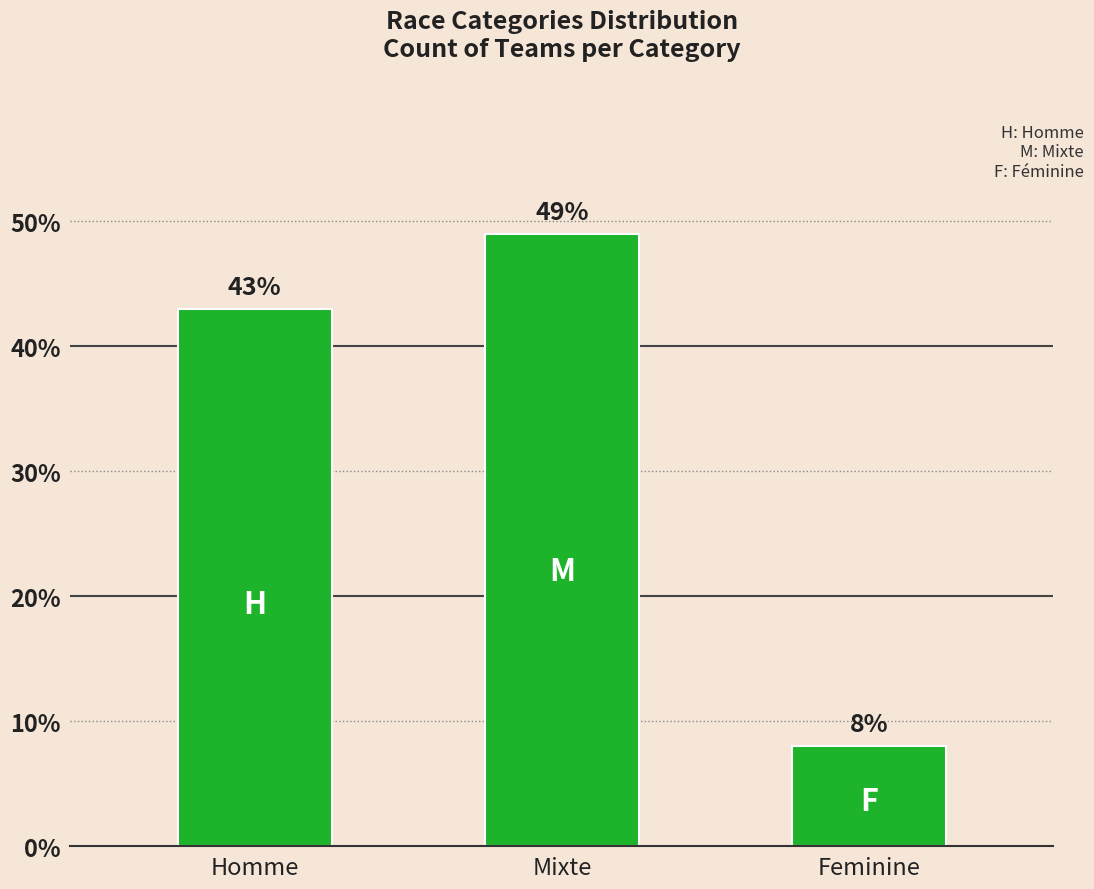

What is the label of the 1st bar from the right?

Feminine